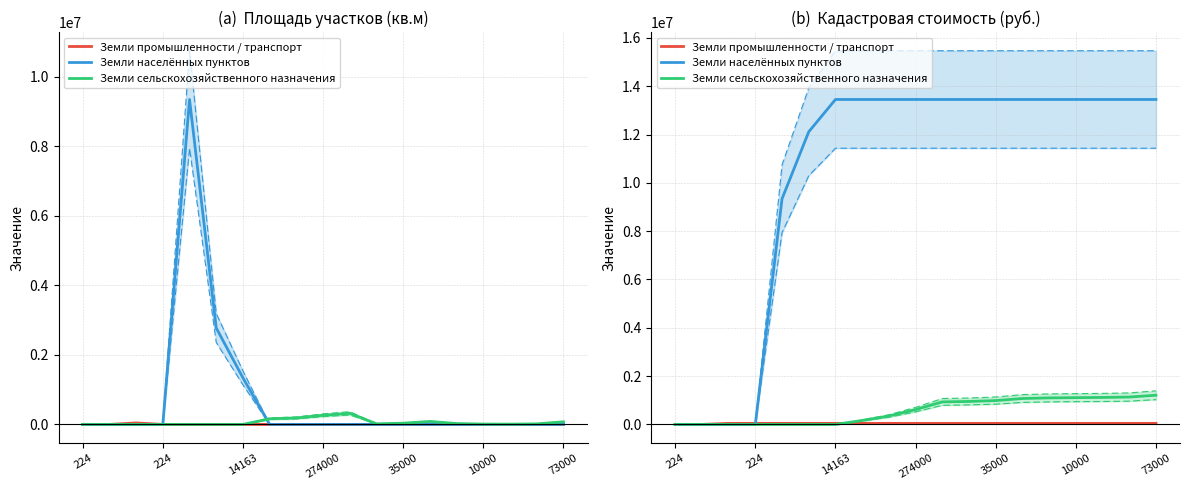

Does the chart display data point markers on the line(s)?

No